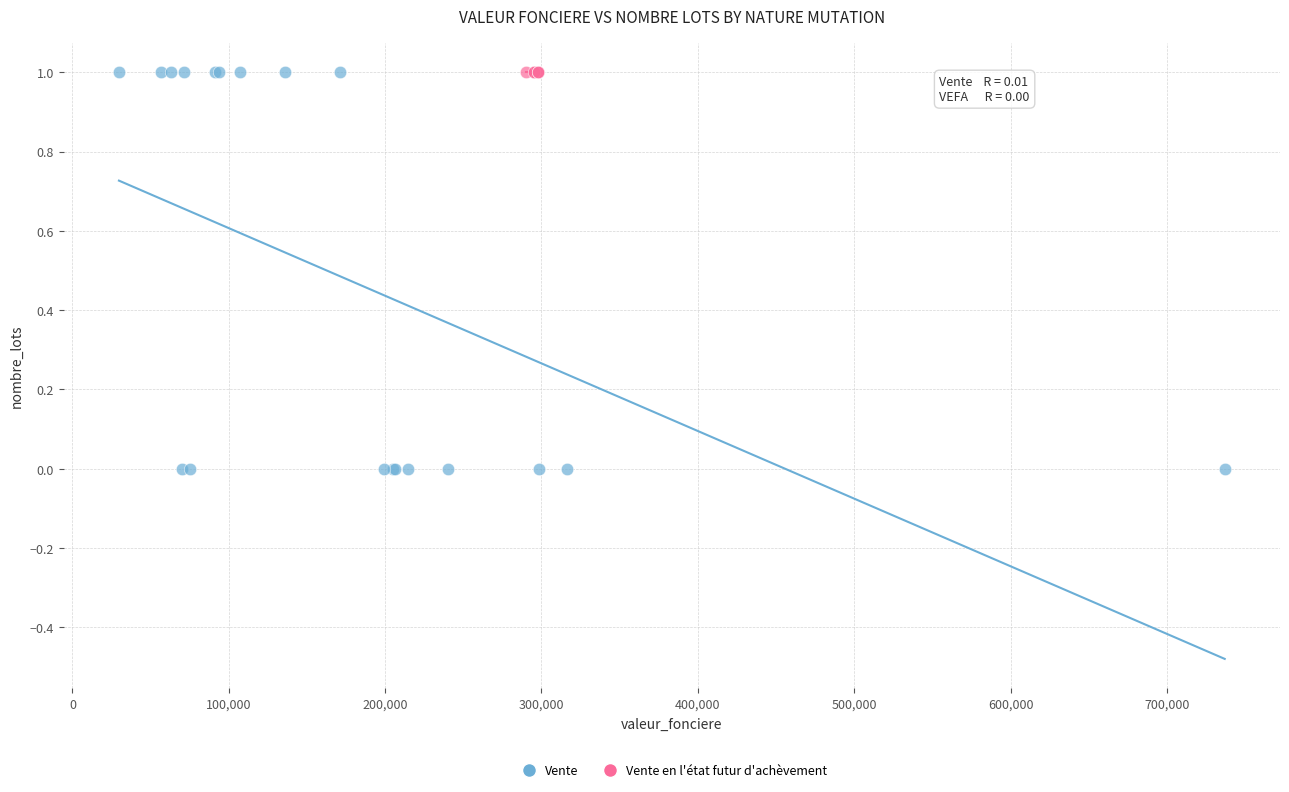

Which series contains the lowest Y value?

Vente